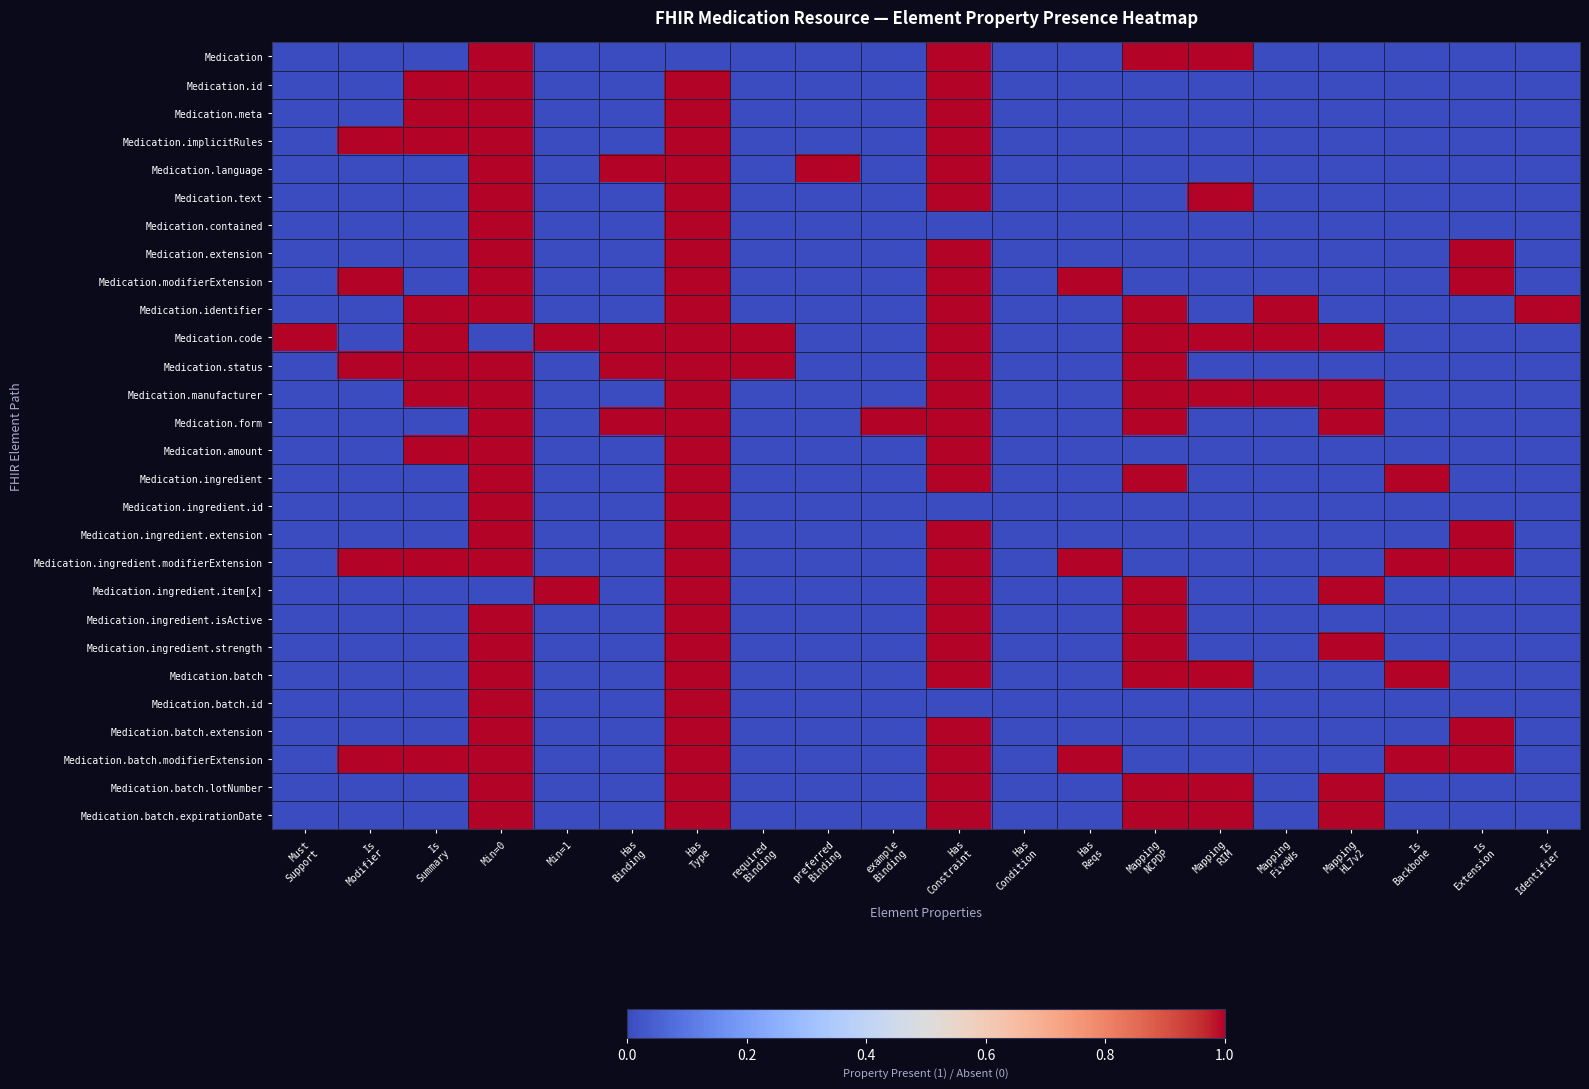

Reading left to right, what are all the values shown in this chart?

Medication: Must
Support=0	Is
Modifier=0	Is
Summary=0	Min=0=1	Min=1=0	Has
Binding=0	Has
Type=0	required
Binding=0	preferred
Binding=0	example
Binding=0	Has
Constraint=1	Has
Condition=0	Has
Reqs=0	Mapping
NCPDP=1	Mapping
RIM=1	Mapping
FiveWs=0	Mapping
HL7v2=0	Is
Backbone=0	Is
Extension=0	Is
Identifier=0
Medication.id: Must
Support=0	Is
Modifier=0	Is
Summary=1	Min=0=1	Min=1=0	Has
Binding=0	Has
Type=1	required
Binding=0	preferred
Binding=0	example
Binding=0	Has
Constraint=1	Has
Condition=0	Has
Reqs=0	Mapping
NCPDP=0	Mapping
RIM=0	Mapping
FiveWs=0	Mapping
HL7v2=0	Is
Backbone=0	Is
Extension=0	Is
Identifier=0
Medication.meta: Must
Support=0	Is
Modifier=0	Is
Summary=1	Min=0=1	Min=1=0	Has
Binding=0	Has
Type=1	required
Binding=0	preferred
Binding=0	example
Binding=0	Has
Constraint=1	Has
Condition=0	Has
Reqs=0	Mapping
NCPDP=0	Mapping
RIM=0	Mapping
FiveWs=0	Mapping
HL7v2=0	Is
Backbone=0	Is
Extension=0	Is
Identifier=0
Medication.implicitRules: Must
Support=0	Is
Modifier=1	Is
Summary=1	Min=0=1	Min=1=0	Has
Binding=0	Has
Type=1	required
Binding=0	preferred
Binding=0	example
Binding=0	Has
Constraint=1	Has
Condition=0	Has
Reqs=0	Mapping
NCPDP=0	Mapping
RIM=0	Mapping
FiveWs=0	Mapping
HL7v2=0	Is
Backbone=0	Is
Extension=0	Is
Identifier=0
Medication.language: Must
Support=0	Is
Modifier=0	Is
Summary=0	Min=0=1	Min=1=0	Has
Binding=1	Has
Type=1	required
Binding=0	preferred
Binding=1	example
Binding=0	Has
Constraint=1	Has
Condition=0	Has
Reqs=0	Mapping
NCPDP=0	Mapping
RIM=0	Mapping
FiveWs=0	Mapping
HL7v2=0	Is
Backbone=0	Is
Extension=0	Is
Identifier=0
Medication.text: Must
Support=0	Is
Modifier=0	Is
Summary=0	Min=0=1	Min=1=0	Has
Binding=0	Has
Type=1	required
Binding=0	preferred
Binding=0	example
Binding=0	Has
Constraint=1	Has
Condition=0	Has
Reqs=0	Mapping
NCPDP=0	Mapping
RIM=1	Mapping
FiveWs=0	Mapping
HL7v2=0	Is
Backbone=0	Is
Extension=0	Is
Identifier=0
Medication.contained: Must
Support=0	Is
Modifier=0	Is
Summary=0	Min=0=1	Min=1=0	Has
Binding=0	Has
Type=1	required
Binding=0	preferred
Binding=0	example
Binding=0	Has
Constraint=0	Has
Condition=0	Has
Reqs=0	Mapping
NCPDP=0	Mapping
RIM=0	Mapping
FiveWs=0	Mapping
HL7v2=0	Is
Backbone=0	Is
Extension=0	Is
Identifier=0
Medication.extension: Must
Support=0	Is
Modifier=0	Is
Summary=0	Min=0=1	Min=1=0	Has
Binding=0	Has
Type=1	required
Binding=0	preferred
Binding=0	example
Binding=0	Has
Constraint=1	Has
Condition=0	Has
Reqs=0	Mapping
NCPDP=0	Mapping
RIM=0	Mapping
FiveWs=0	Mapping
HL7v2=0	Is
Backbone=0	Is
Extension=1	Is
Identifier=0
Medication.modifierExtension: Must
Support=0	Is
Modifier=1	Is
Summary=0	Min=0=1	Min=1=0	Has
Binding=0	Has
Type=1	required
Binding=0	preferred
Binding=0	example
Binding=0	Has
Constraint=1	Has
Condition=0	Has
Reqs=1	Mapping
NCPDP=0	Mapping
RIM=0	Mapping
FiveWs=0	Mapping
HL7v2=0	Is
Backbone=0	Is
Extension=1	Is
Identifier=0
Medication.identifier: Must
Support=0	Is
Modifier=0	Is
Summary=1	Min=0=1	Min=1=0	Has
Binding=0	Has
Type=1	required
Binding=0	preferred
Binding=0	example
Binding=0	Has
Constraint=1	Has
Condition=0	Has
Reqs=0	Mapping
NCPDP=1	Mapping
RIM=0	Mapping
FiveWs=1	Mapping
HL7v2=0	Is
Backbone=0	Is
Extension=0	Is
Identifier=1
Medication.code: Must
Support=1	Is
Modifier=0	Is
Summary=1	Min=0=0	Min=1=1	Has
Binding=1	Has
Type=1	required
Binding=1	preferred
Binding=0	example
Binding=0	Has
Constraint=1	Has
Condition=0	Has
Reqs=0	Mapping
NCPDP=1	Mapping
RIM=1	Mapping
FiveWs=1	Mapping
HL7v2=1	Is
Backbone=0	Is
Extension=0	Is
Identifier=0
Medication.status: Must
Support=0	Is
Modifier=1	Is
Summary=1	Min=0=1	Min=1=0	Has
Binding=1	Has
Type=1	required
Binding=1	preferred
Binding=0	example
Binding=0	Has
Constraint=1	Has
Condition=0	Has
Reqs=0	Mapping
NCPDP=1	Mapping
RIM=0	Mapping
FiveWs=0	Mapping
HL7v2=0	Is
Backbone=0	Is
Extension=0	Is
Identifier=0
Medication.manufacturer: Must
Support=0	Is
Modifier=0	Is
Summary=1	Min=0=1	Min=1=0	Has
Binding=0	Has
Type=1	required
Binding=0	preferred
Binding=0	example
Binding=0	Has
Constraint=1	Has
Condition=0	Has
Reqs=0	Mapping
NCPDP=1	Mapping
RIM=1	Mapping
FiveWs=1	Mapping
HL7v2=1	Is
Backbone=0	Is
Extension=0	Is
Identifier=0
Medication.form: Must
Support=0	Is
Modifier=0	Is
Summary=0	Min=0=1	Min=1=0	Has
Binding=1	Has
Type=1	required
Binding=0	preferred
Binding=0	example
Binding=1	Has
Constraint=1	Has
Condition=0	Has
Reqs=0	Mapping
NCPDP=1	Mapping
RIM=0	Mapping
FiveWs=0	Mapping
HL7v2=1	Is
Backbone=0	Is
Extension=0	Is
Identifier=0
Medication.amount: Must
Support=0	Is
Modifier=0	Is
Summary=1	Min=0=1	Min=1=0	Has
Binding=0	Has
Type=1	required
Binding=0	preferred
Binding=0	example
Binding=0	Has
Constraint=1	Has
Condition=0	Has
Reqs=0	Mapping
NCPDP=0	Mapping
RIM=0	Mapping
FiveWs=0	Mapping
HL7v2=0	Is
Backbone=0	Is
Extension=0	Is
Identifier=0
Medication.ingredient: Must
Support=0	Is
Modifier=0	Is
Summary=0	Min=0=1	Min=1=0	Has
Binding=0	Has
Type=1	required
Binding=0	preferred
Binding=0	example
Binding=0	Has
Constraint=1	Has
Condition=0	Has
Reqs=0	Mapping
NCPDP=1	Mapping
RIM=0	Mapping
FiveWs=0	Mapping
HL7v2=0	Is
Backbone=1	Is
Extension=0	Is
Identifier=0
Medication.ingredient.id: Must
Support=0	Is
Modifier=0	Is
Summary=0	Min=0=1	Min=1=0	Has
Binding=0	Has
Type=1	required
Binding=0	preferred
Binding=0	example
Binding=0	Has
Constraint=0	Has
Condition=0	Has
Reqs=0	Mapping
NCPDP=0	Mapping
RIM=0	Mapping
FiveWs=0	Mapping
HL7v2=0	Is
Backbone=0	Is
Extension=0	Is
Identifier=0
Medication.ingredient.extension: Must
Support=0	Is
Modifier=0	Is
Summary=0	Min=0=1	Min=1=0	Has
Binding=0	Has
Type=1	required
Binding=0	preferred
Binding=0	example
Binding=0	Has
Constraint=1	Has
Condition=0	Has
Reqs=0	Mapping
NCPDP=0	Mapping
RIM=0	Mapping
FiveWs=0	Mapping
HL7v2=0	Is
Backbone=0	Is
Extension=1	Is
Identifier=0
Medication.ingredient.modifierExtension: Must
Support=0	Is
Modifier=1	Is
Summary=1	Min=0=1	Min=1=0	Has
Binding=0	Has
Type=1	required
Binding=0	preferred
Binding=0	example
Binding=0	Has
Constraint=1	Has
Condition=0	Has
Reqs=1	Mapping
NCPDP=0	Mapping
RIM=0	Mapping
FiveWs=0	Mapping
HL7v2=0	Is
Backbone=1	Is
Extension=1	Is
Identifier=0
Medication.ingredient.item[x]: Must
Support=0	Is
Modifier=0	Is
Summary=0	Min=0=0	Min=1=1	Has
Binding=0	Has
Type=1	required
Binding=0	preferred
Binding=0	example
Binding=0	Has
Constraint=1	Has
Condition=0	Has
Reqs=0	Mapping
NCPDP=1	Mapping
RIM=0	Mapping
FiveWs=0	Mapping
HL7v2=1	Is
Backbone=0	Is
Extension=0	Is
Identifier=0
Medication.ingredient.isActive: Must
Support=0	Is
Modifier=0	Is
Summary=0	Min=0=1	Min=1=0	Has
Binding=0	Has
Type=1	required
Binding=0	preferred
Binding=0	example
Binding=0	Has
Constraint=1	Has
Condition=0	Has
Reqs=0	Mapping
NCPDP=1	Mapping
RIM=0	Mapping
FiveWs=0	Mapping
HL7v2=0	Is
Backbone=0	Is
Extension=0	Is
Identifier=0
Medication.ingredient.strength: Must
Support=0	Is
Modifier=0	Is
Summary=0	Min=0=1	Min=1=0	Has
Binding=0	Has
Type=1	required
Binding=0	preferred
Binding=0	example
Binding=0	Has
Constraint=1	Has
Condition=0	Has
Reqs=0	Mapping
NCPDP=1	Mapping
RIM=0	Mapping
FiveWs=0	Mapping
HL7v2=1	Is
Backbone=0	Is
Extension=0	Is
Identifier=0
Medication.batch: Must
Support=0	Is
Modifier=0	Is
Summary=0	Min=0=1	Min=1=0	Has
Binding=0	Has
Type=1	required
Binding=0	preferred
Binding=0	example
Binding=0	Has
Constraint=1	Has
Condition=0	Has
Reqs=0	Mapping
NCPDP=1	Mapping
RIM=1	Mapping
FiveWs=0	Mapping
HL7v2=0	Is
Backbone=1	Is
Extension=0	Is
Identifier=0
Medication.batch.id: Must
Support=0	Is
Modifier=0	Is
Summary=0	Min=0=1	Min=1=0	Has
Binding=0	Has
Type=1	required
Binding=0	preferred
Binding=0	example
Binding=0	Has
Constraint=0	Has
Condition=0	Has
Reqs=0	Mapping
NCPDP=0	Mapping
RIM=0	Mapping
FiveWs=0	Mapping
HL7v2=0	Is
Backbone=0	Is
Extension=0	Is
Identifier=0
Medication.batch.extension: Must
Support=0	Is
Modifier=0	Is
Summary=0	Min=0=1	Min=1=0	Has
Binding=0	Has
Type=1	required
Binding=0	preferred
Binding=0	example
Binding=0	Has
Constraint=1	Has
Condition=0	Has
Reqs=0	Mapping
NCPDP=0	Mapping
RIM=0	Mapping
FiveWs=0	Mapping
HL7v2=0	Is
Backbone=0	Is
Extension=1	Is
Identifier=0
Medication.batch.modifierExtension: Must
Support=0	Is
Modifier=1	Is
Summary=1	Min=0=1	Min=1=0	Has
Binding=0	Has
Type=1	required
Binding=0	preferred
Binding=0	example
Binding=0	Has
Constraint=1	Has
Condition=0	Has
Reqs=1	Mapping
NCPDP=0	Mapping
RIM=0	Mapping
FiveWs=0	Mapping
HL7v2=0	Is
Backbone=1	Is
Extension=1	Is
Identifier=0
Medication.batch.lotNumber: Must
Support=0	Is
Modifier=0	Is
Summary=0	Min=0=1	Min=1=0	Has
Binding=0	Has
Type=1	required
Binding=0	preferred
Binding=0	example
Binding=0	Has
Constraint=1	Has
Condition=0	Has
Reqs=0	Mapping
NCPDP=1	Mapping
RIM=1	Mapping
FiveWs=0	Mapping
HL7v2=1	Is
Backbone=0	Is
Extension=0	Is
Identifier=0
Medication.batch.expirationDate: Must
Support=0	Is
Modifier=0	Is
Summary=0	Min=0=1	Min=1=0	Has
Binding=0	Has
Type=1	required
Binding=0	preferred
Binding=0	example
Binding=0	Has
Constraint=1	Has
Condition=0	Has
Reqs=0	Mapping
NCPDP=1	Mapping
RIM=1	Mapping
FiveWs=0	Mapping
HL7v2=1	Is
Backbone=0	Is
Extension=0	Is
Identifier=0